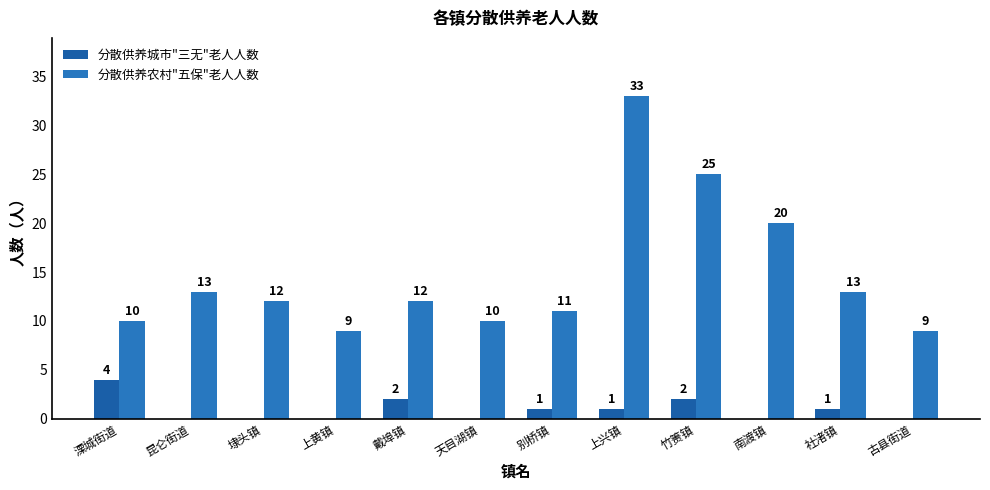

Is it true that 分散供养城市"三无"老人人数 equals 0 at 埭头镇?

True